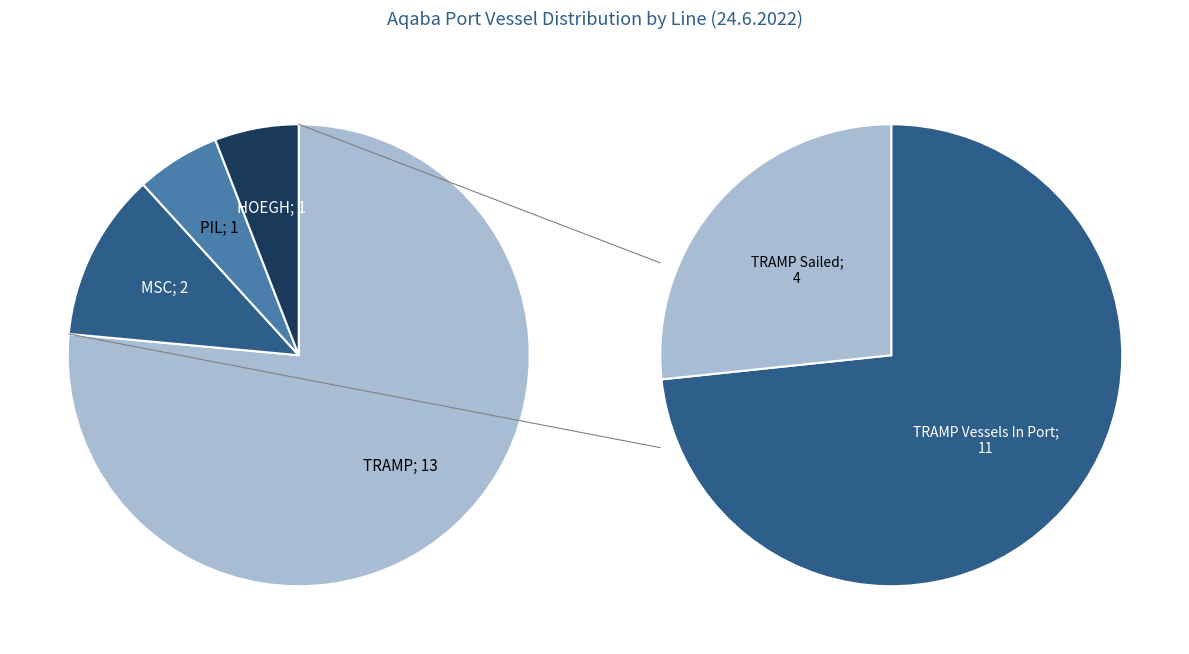

Which slice represents more than half of the pie?

TRAMP